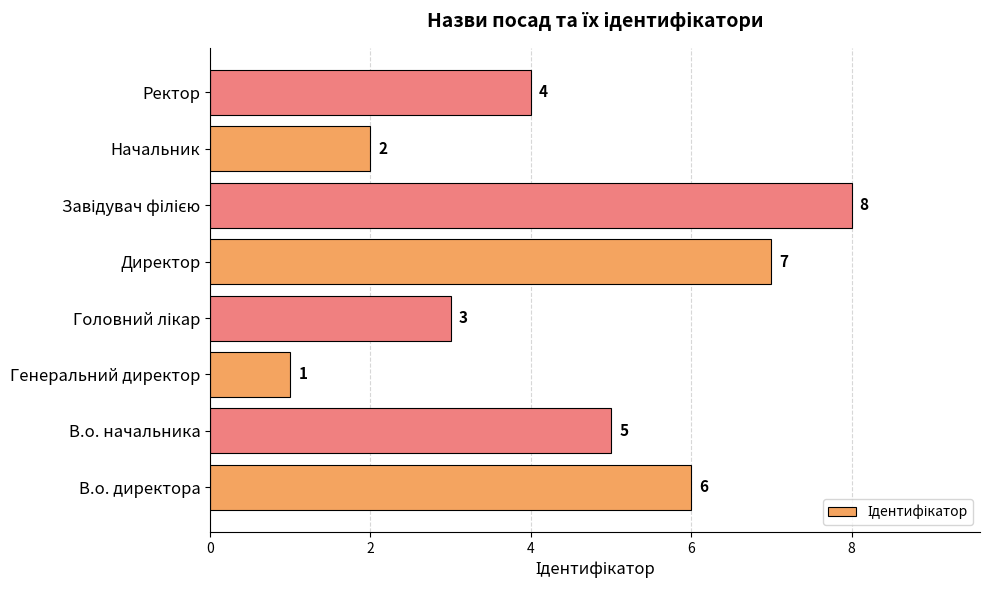

Which category has the lowest value across all series?

Генеральний директор